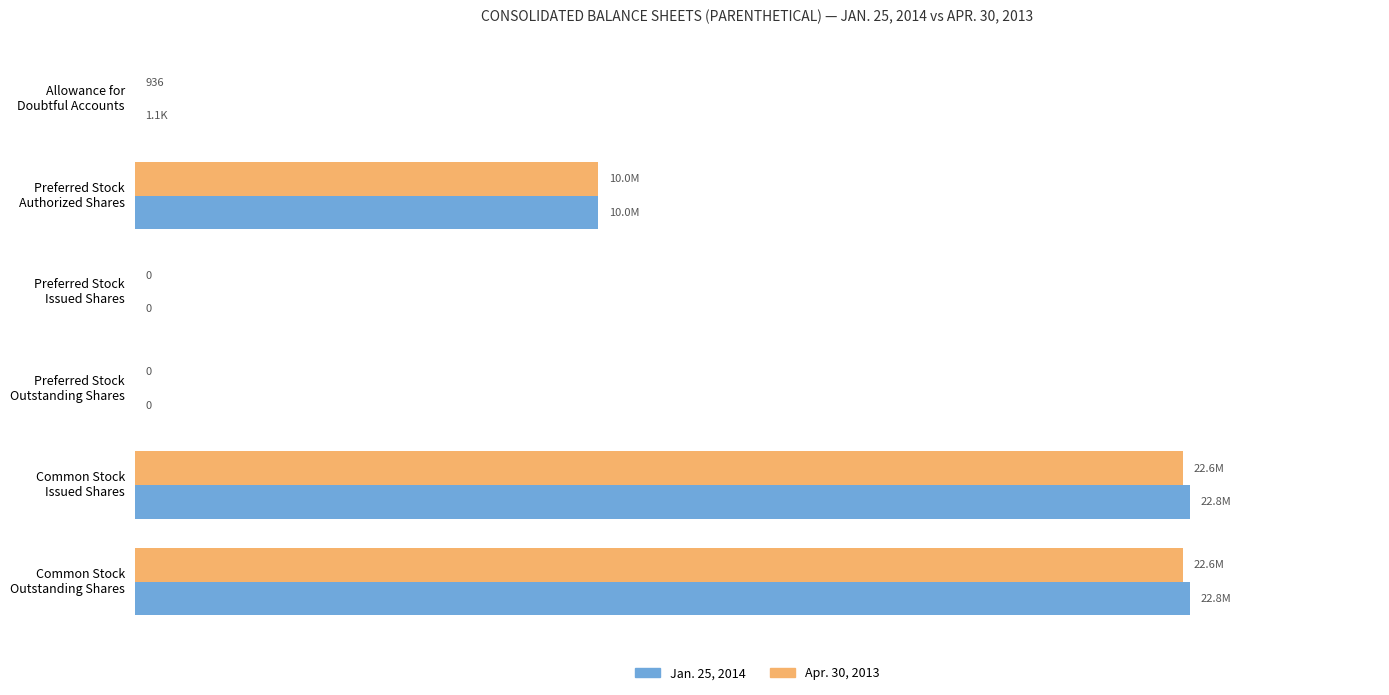

Reading left to right, transcribe all the data shown in this chart.

Jan. 25, 2014: 1108	10000000	0	0	22765820	22765820
Apr. 30, 2013: 936	10000000	0	0	22614315	22614315